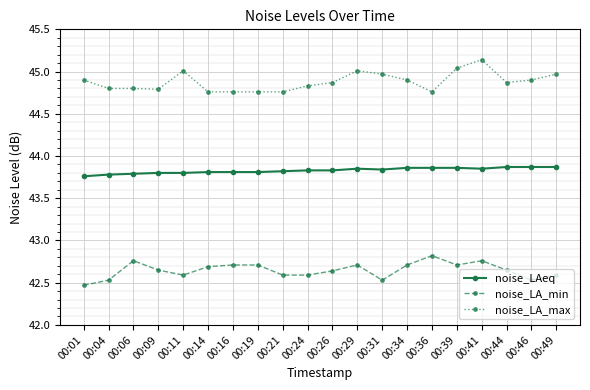

Is the value of noise_LA_max at 00:19 greater than the value of noise_LA_min at 00:26?

Yes